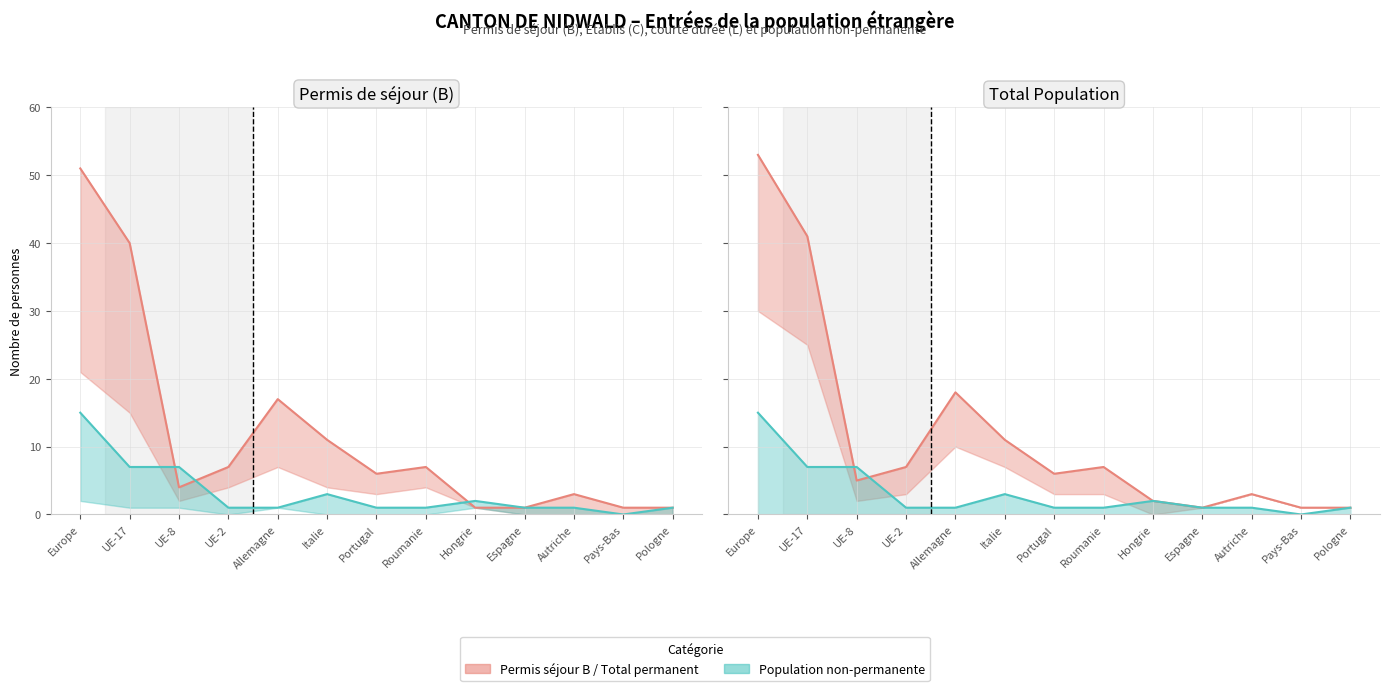

At which category is the sum across all series the highest?

Europe